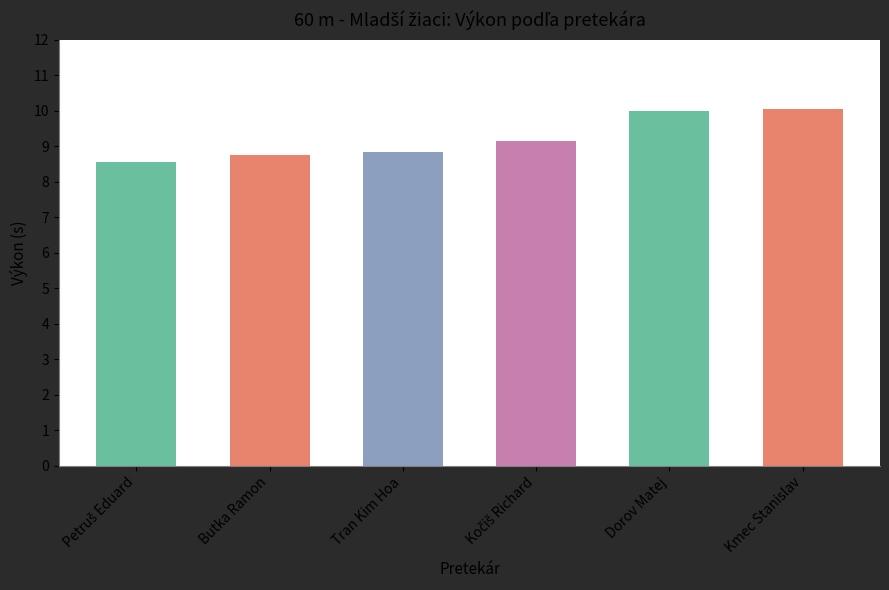

Reading left to right, transcribe all the data shown in this chart.

8.6	8.8	8.8	9.2	10.0	10.0